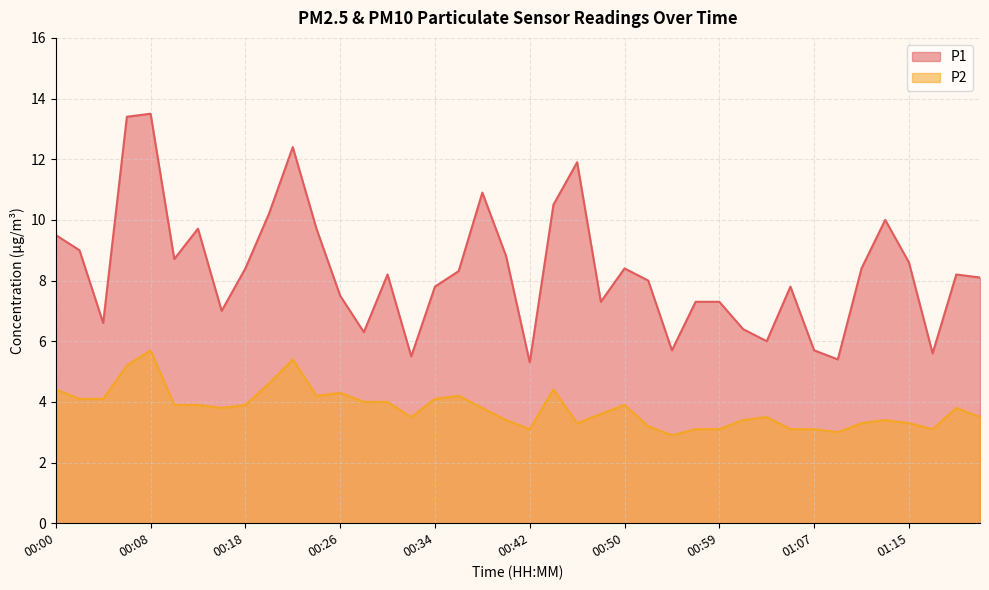

Which category has the lowest value across all series?

00:55